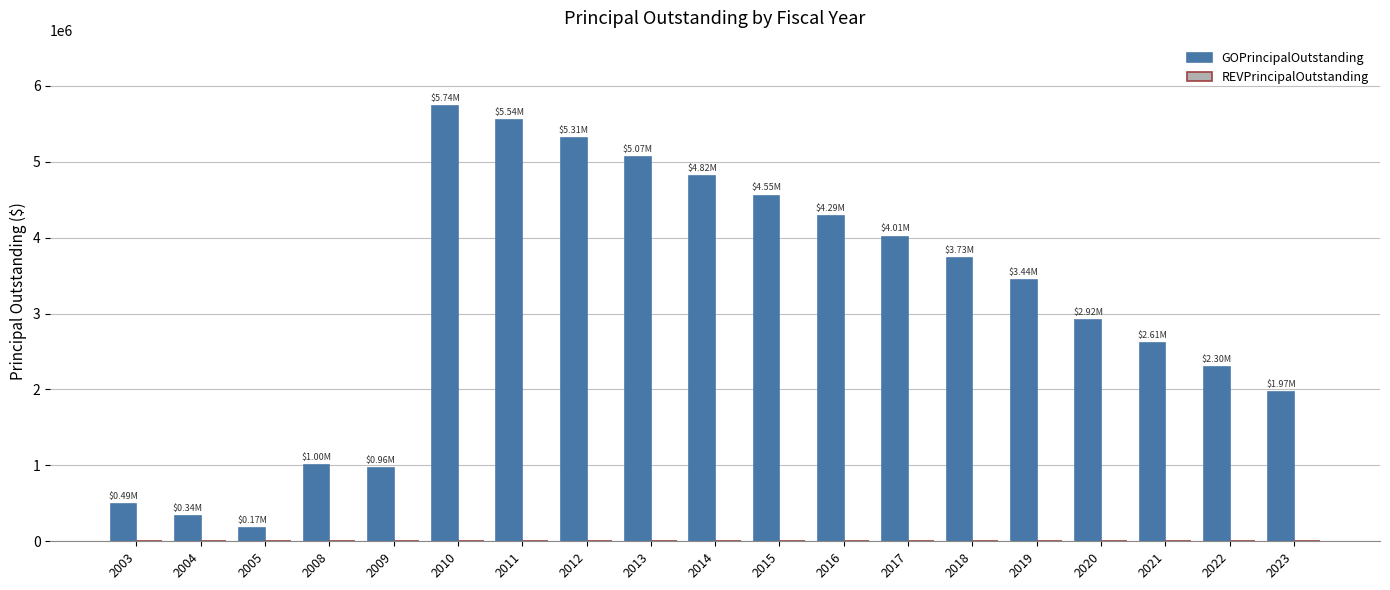

What is the average value?

3119211